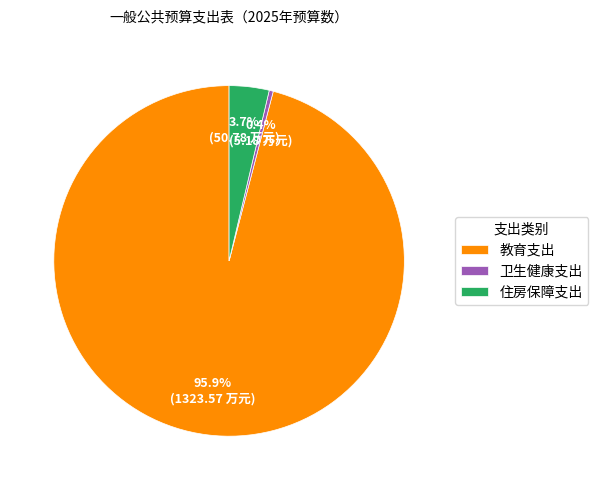

The 卫生健康支出 slice represents 0% of the pie. True or false?

True